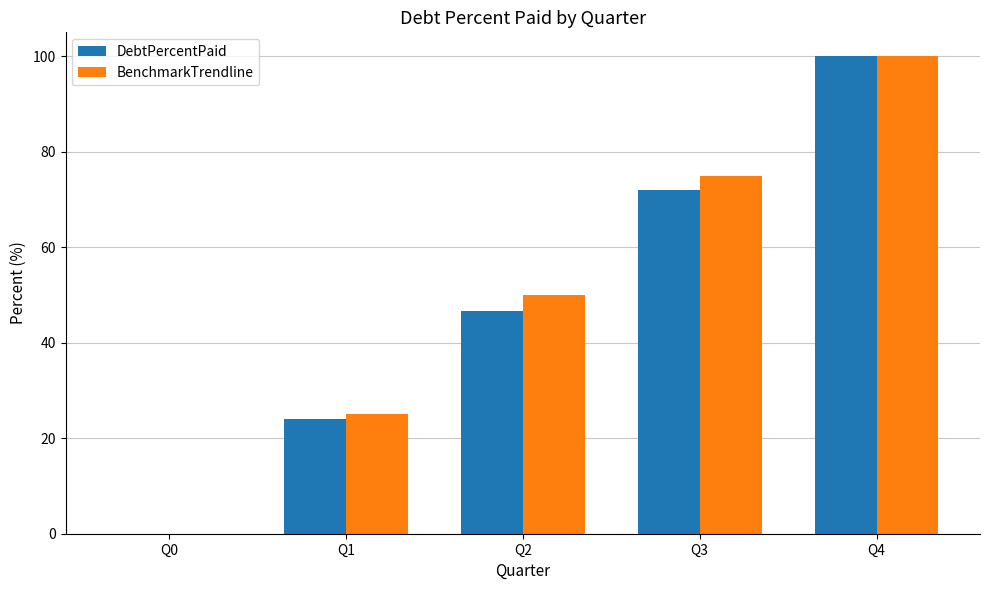

At which label is BenchmarkTrendline closest to 50?

Q2